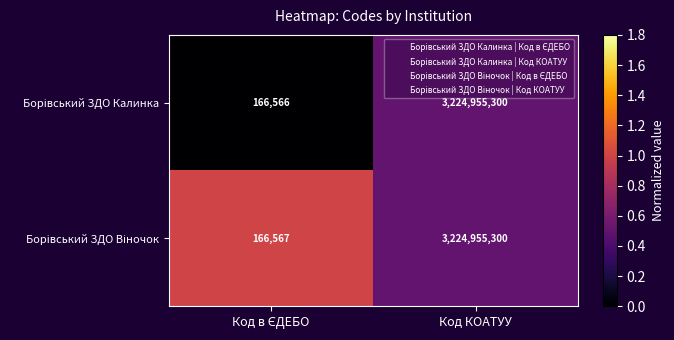

Which label corresponds to the largest value in the chart?

Код КОАТУУ